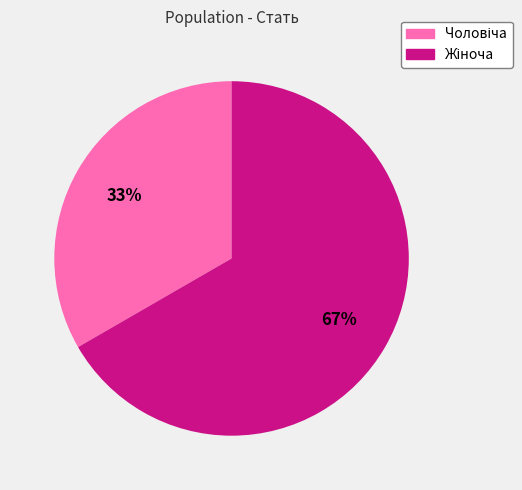

To the nearest percent, what is the average slice percentage?

50%